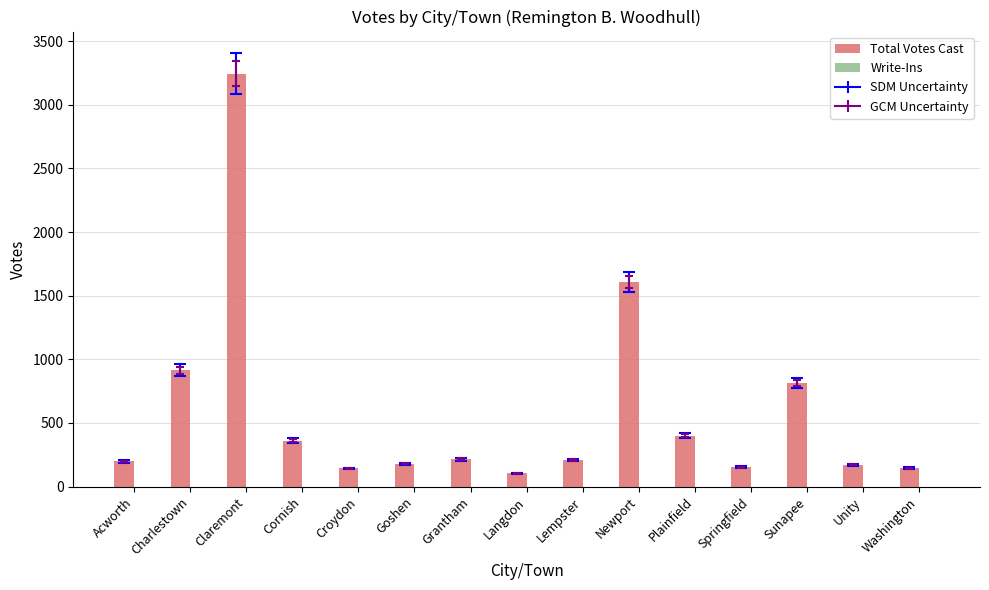

What is the value of the 11th bar from the left?

401